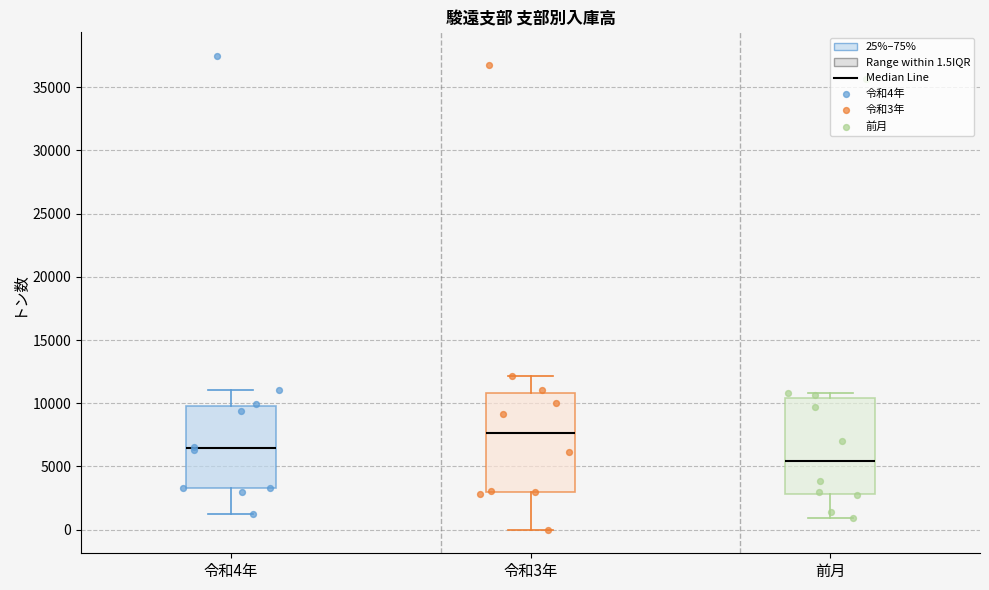

Which box has the highest median line?

令和3年